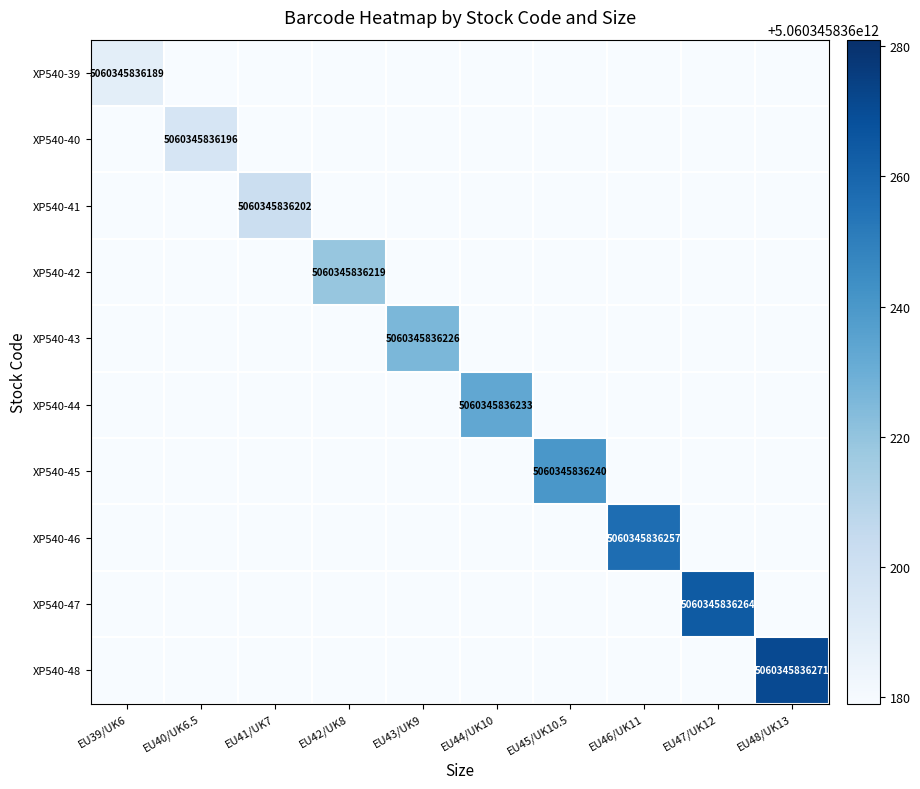

The XP540-43 series shows 8844424543155 at EU43/UK9. True or false?

False